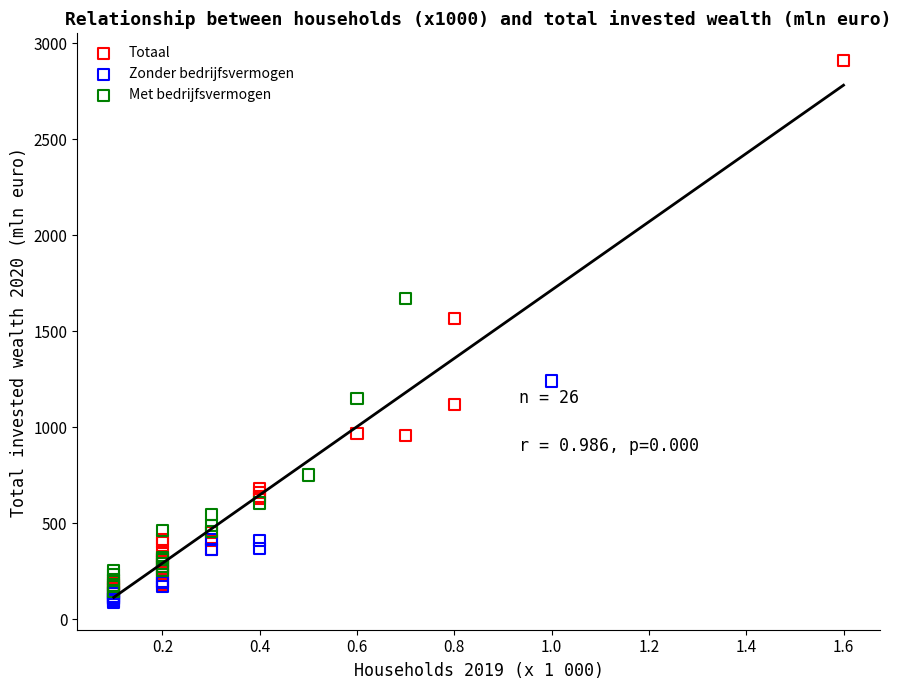

Which series has the largest Y range (max minus min)?

Totaal